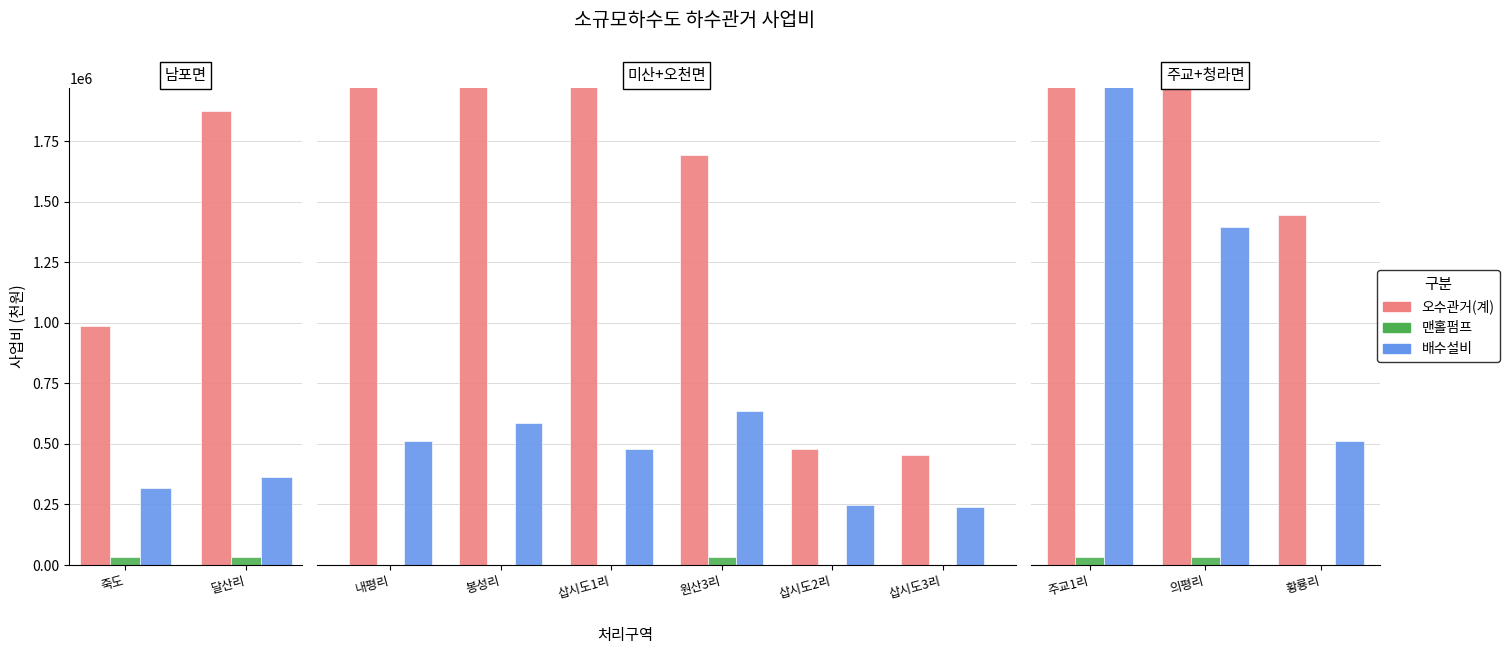

List the series in order of their overall mean, lowest first.

맨홀펌프, 배수설비, 오수관거(계)